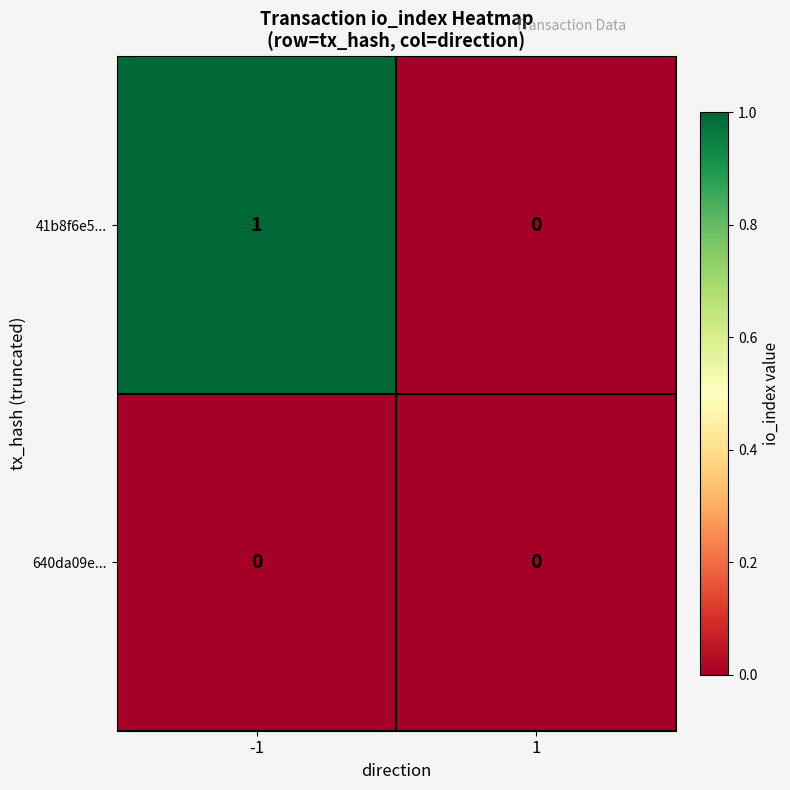

Which category has the highest value across all series?

-1